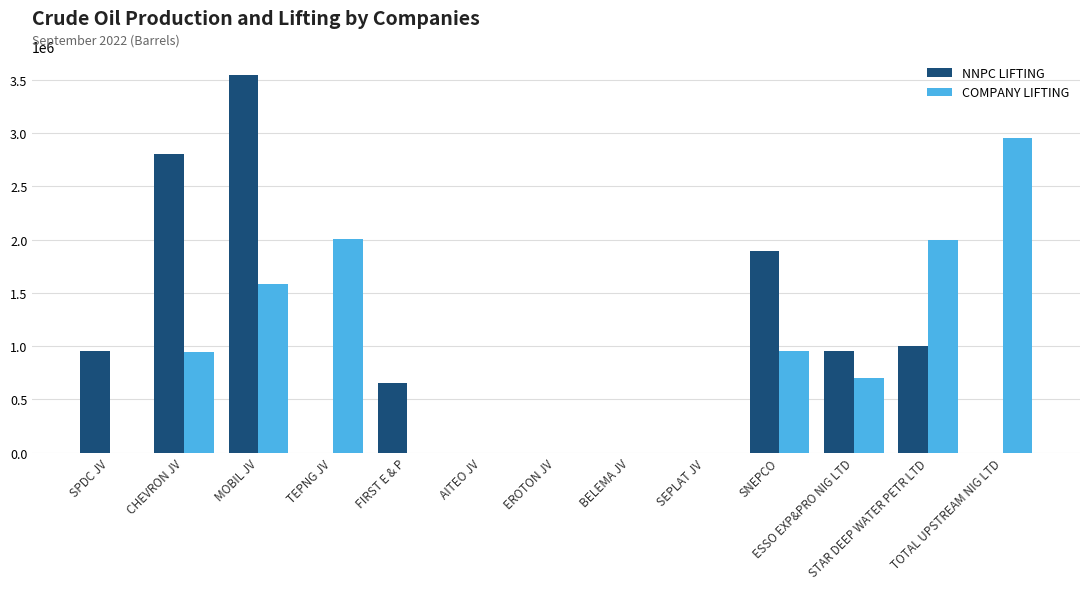

What is the total value across all series at TOTAL UPSTREAM NIG LTD?

2950240